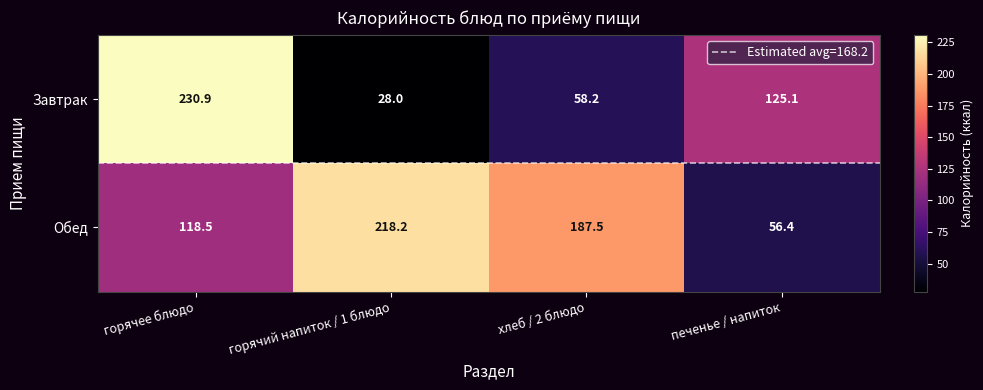

Which series changed the most between горячее блюдо and горячий напиток / 1 блюдо?

Завтрак